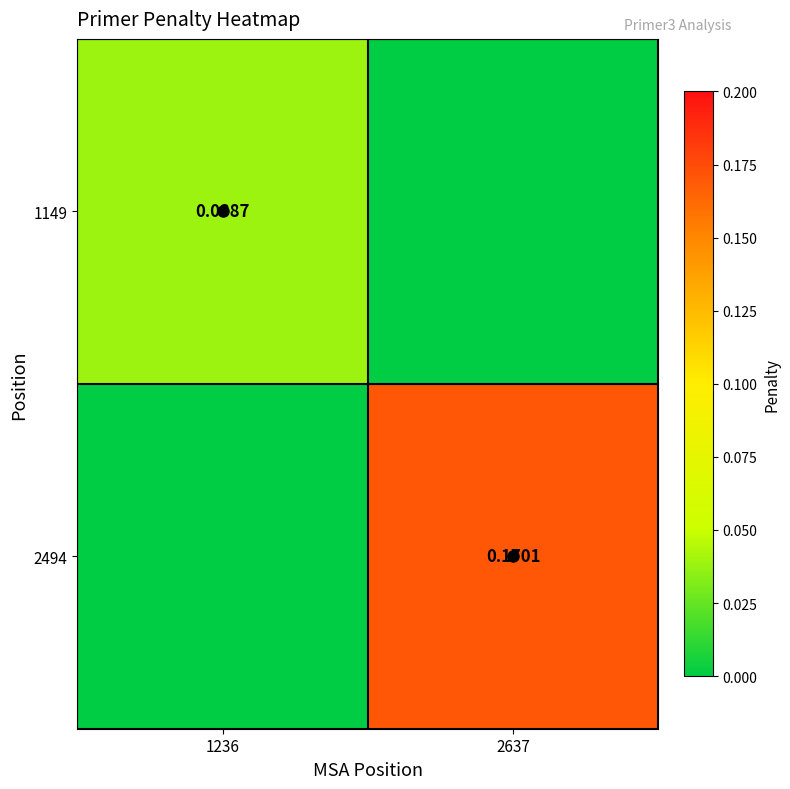

At 1236, list the series in order from smallest to largest.

2494, 1149